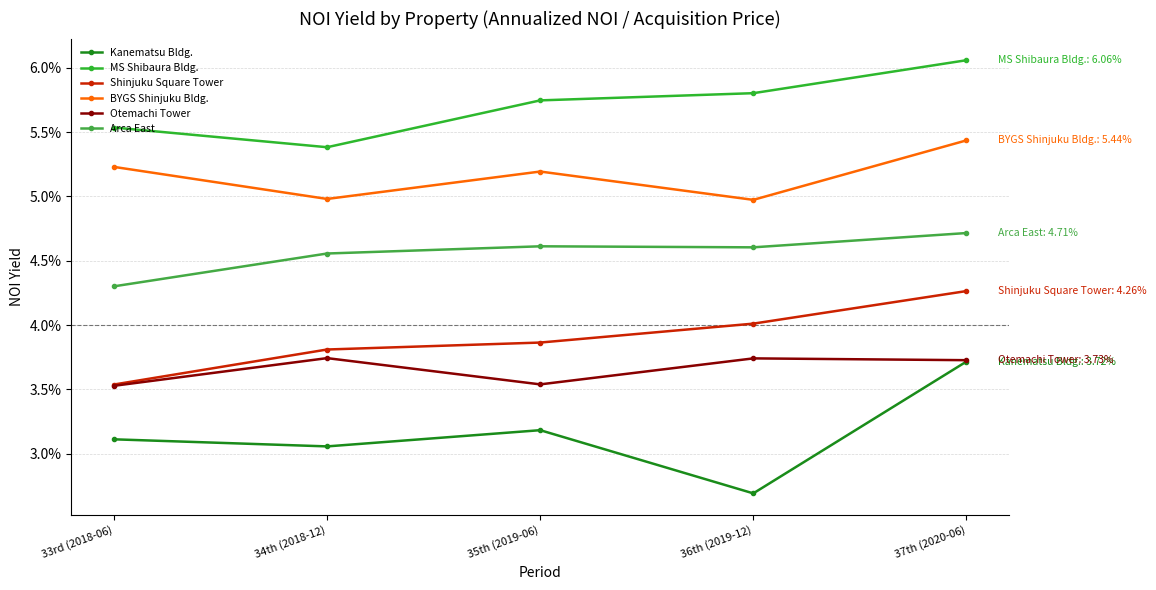

Reading left to right, extract all data points from this chart.

Kanematsu Bldg.: 33rd (2018-06)=0.0	34th (2018-12)=0.0	35th (2019-06)=0.0	36th (2019-12)=0.0	37th (2020-06)=0.0
MS Shibaura Bldg.: 33rd (2018-06)=0.1	34th (2018-12)=0.1	35th (2019-06)=0.1	36th (2019-12)=0.1	37th (2020-06)=0.1
Shinjuku Square Tower: 33rd (2018-06)=0.0	34th (2018-12)=0.0	35th (2019-06)=0.0	36th (2019-12)=0.0	37th (2020-06)=0.0
BYGS Shinjuku Bldg.: 33rd (2018-06)=0.1	34th (2018-12)=0.0	35th (2019-06)=0.1	36th (2019-12)=0.0	37th (2020-06)=0.1
Otemachi Tower: 33rd (2018-06)=0.0	34th (2018-12)=0.0	35th (2019-06)=0.0	36th (2019-12)=0.0	37th (2020-06)=0.0
Arca East: 33rd (2018-06)=0.0	34th (2018-12)=0.0	35th (2019-06)=0.0	36th (2019-12)=0.0	37th (2020-06)=0.0